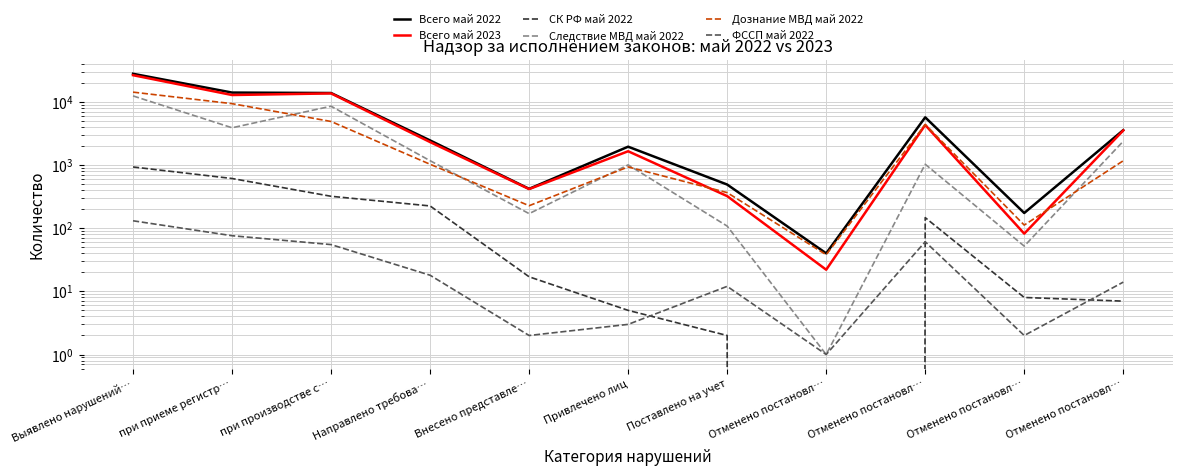

Which has a higher value, Выявлено нарушений… or Отменено постановл…?

Выявлено нарушений…